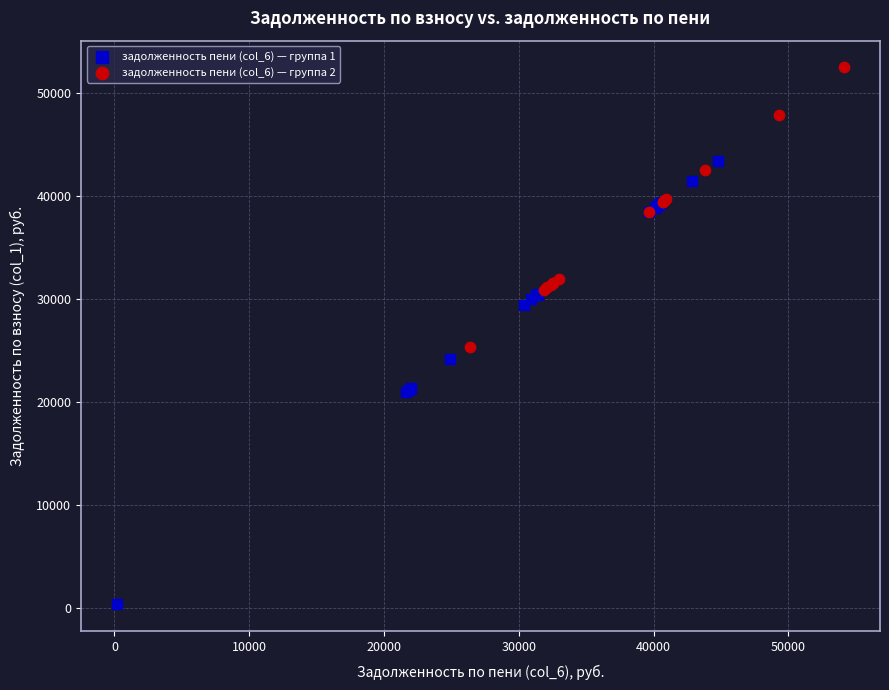

Which series contains the lowest Y value?

задолженность пени (col_6) — группа 1